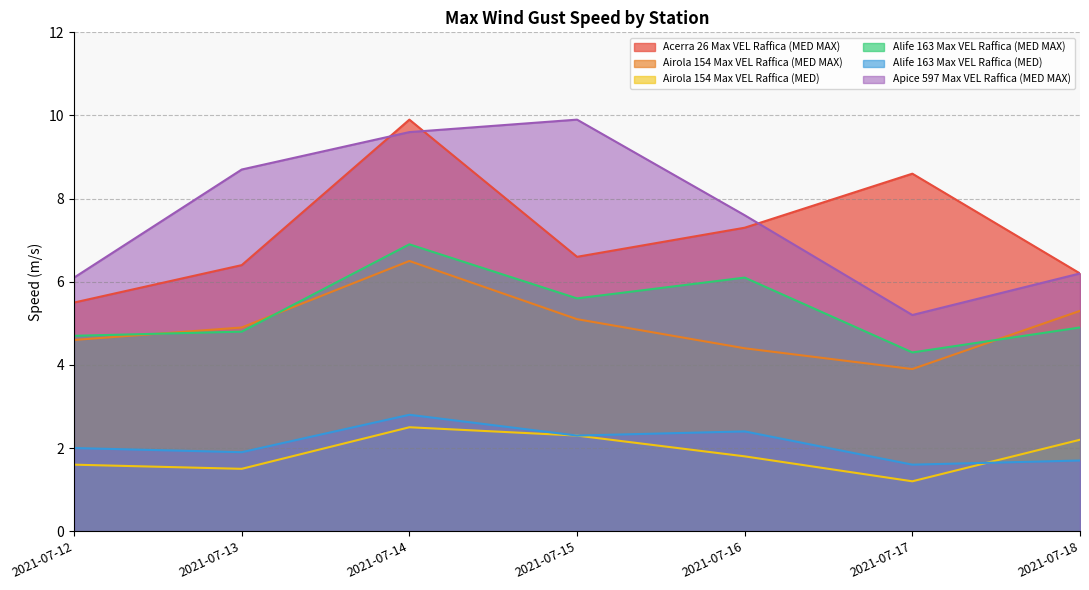

At which category does Alife 163 Max VEL Raffica (MED) reach its first local valley?

2021-07-13